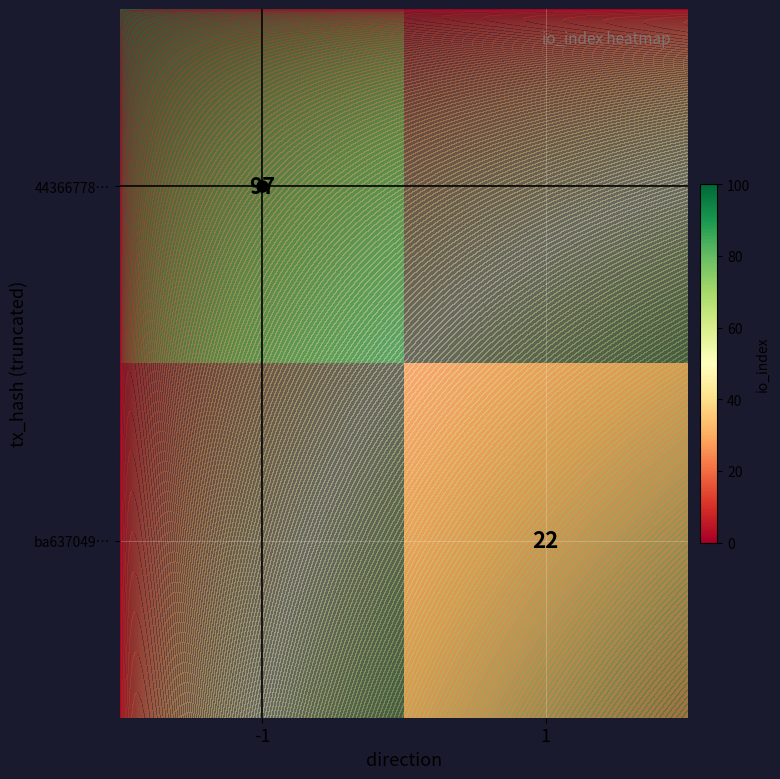

At which category does the chart reach its peak across all series?

-1